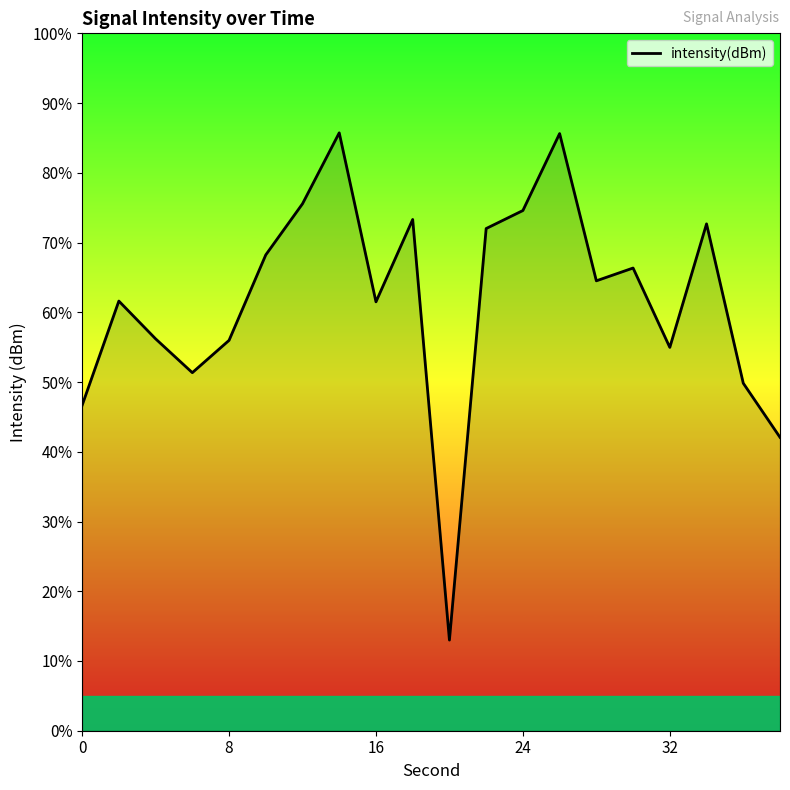

What is the smallest value displayed?

13.0